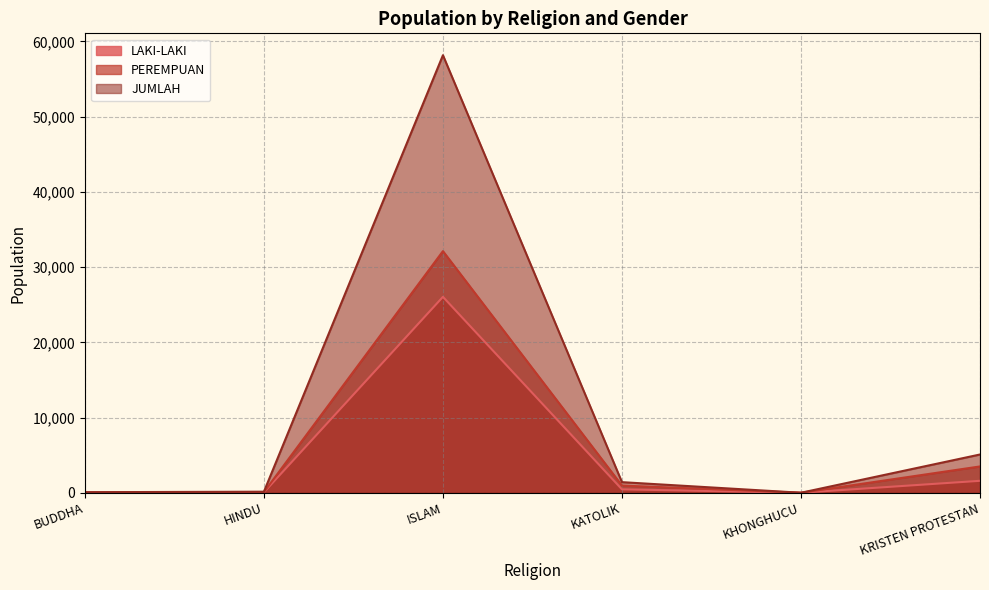

Between KATOLIK and ISLAM, which is larger?

ISLAM